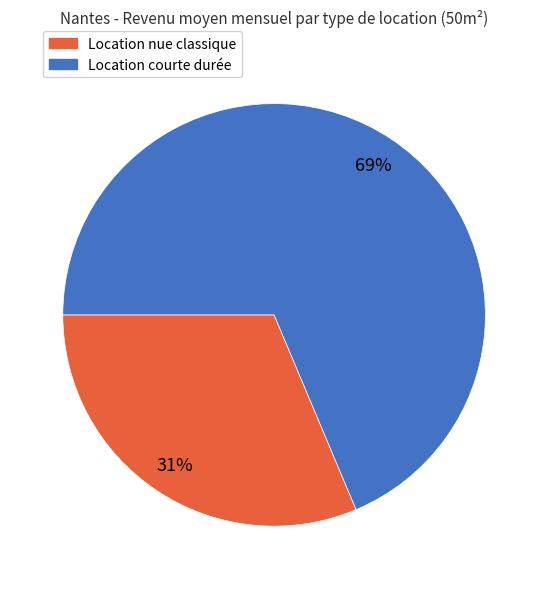

What is the smallest slice in the pie chart?

Location nue classique